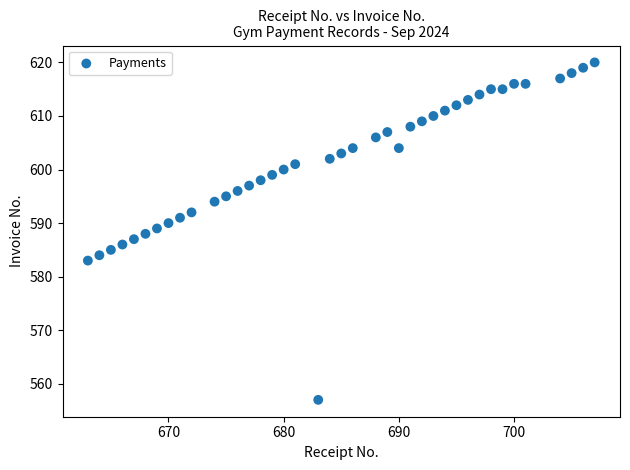

What is the range of X values (max minus min)?

44